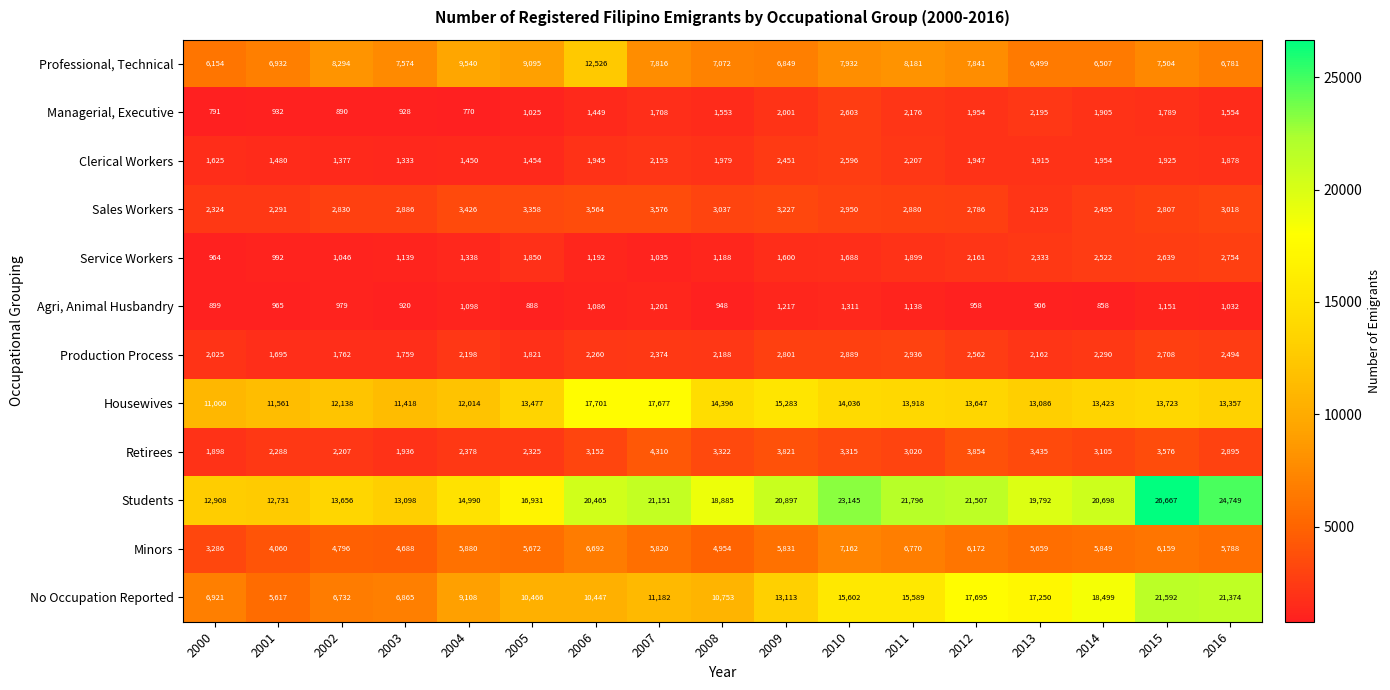

How many distinct data groups are displayed?

12